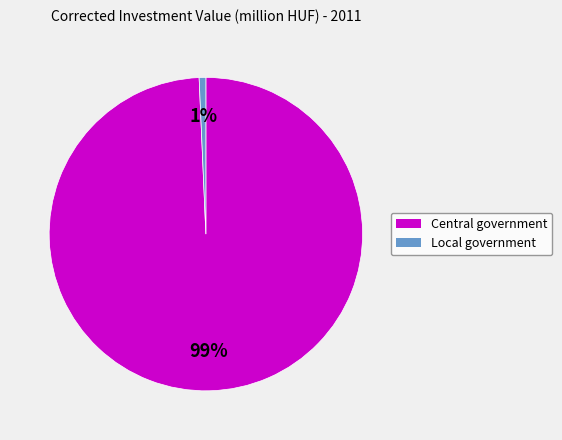

To the nearest percent, what is the average slice percentage?

50%